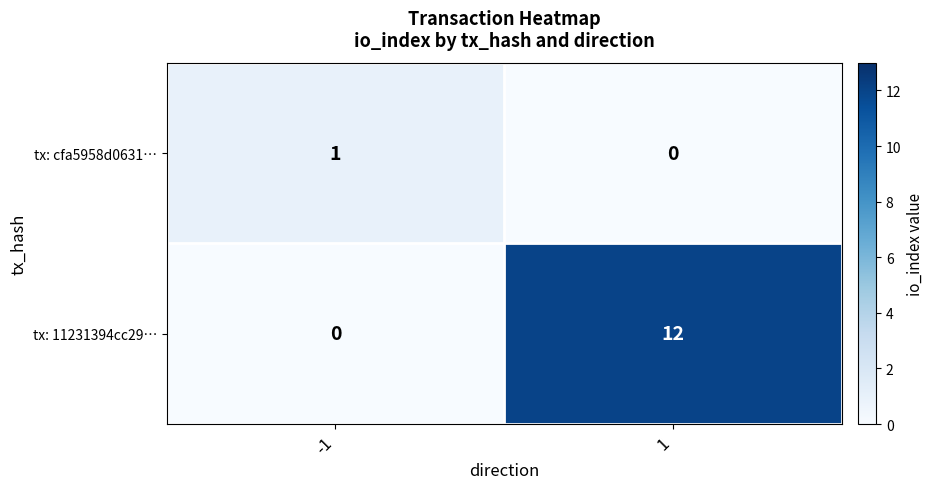

Which series changed the most between -1 and 1?

tx: 11231394cc29…